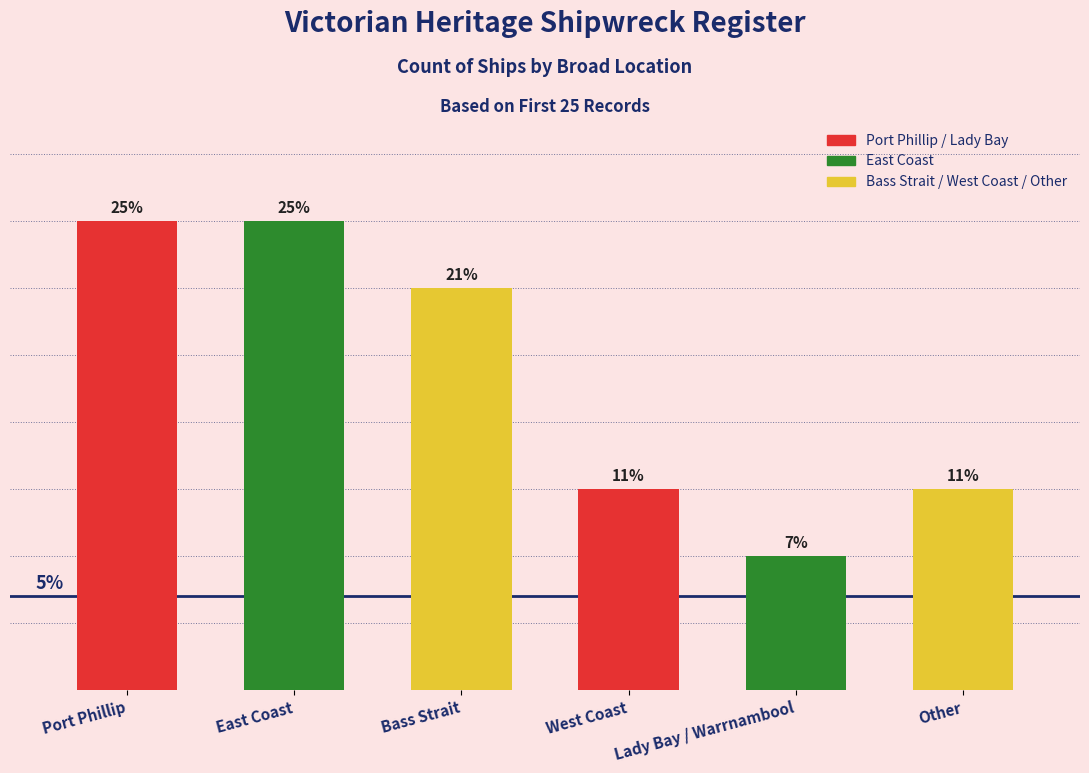

Reading left to right, extract all data points from this chart.

7	7	6	3	2	3